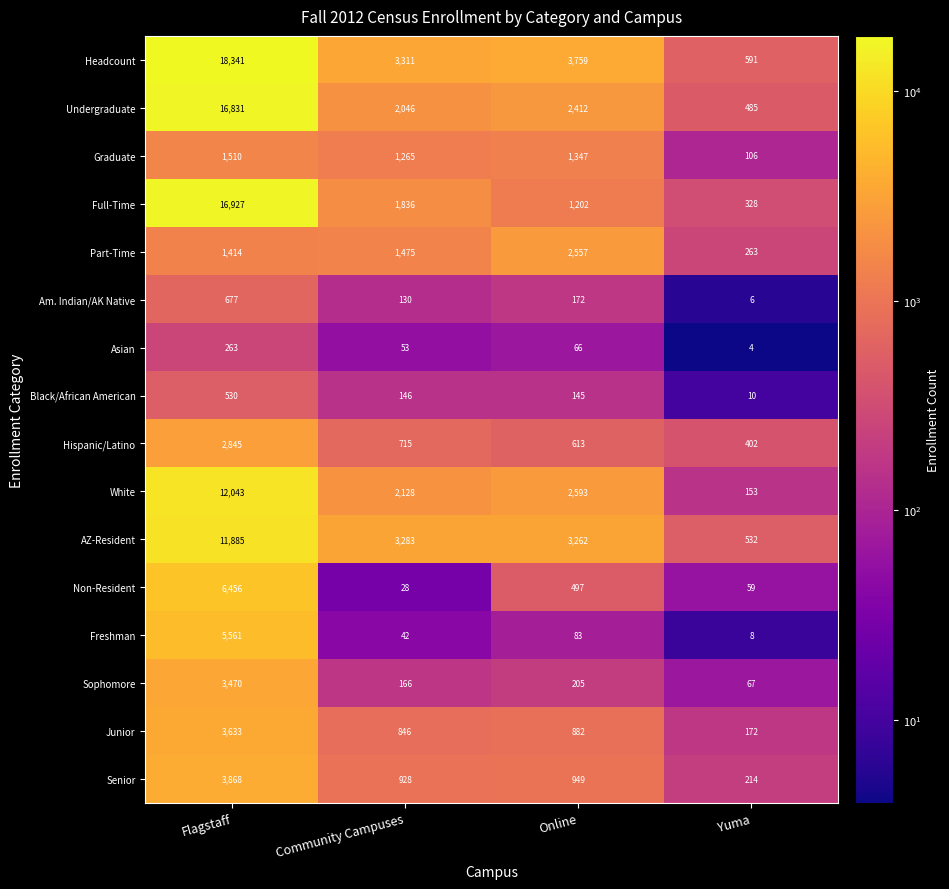

Which series has the largest range (max minus min)?

Headcount